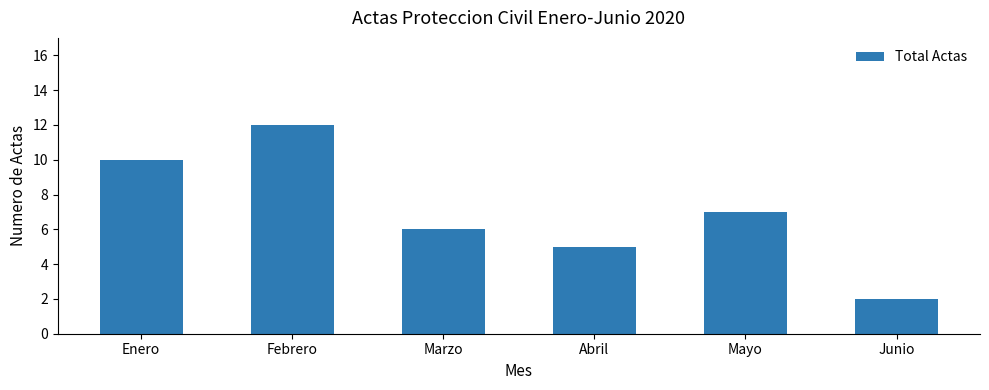

List the labels in order of value, largest first.

Febrero, Enero, Mayo, Marzo, Abril, Junio